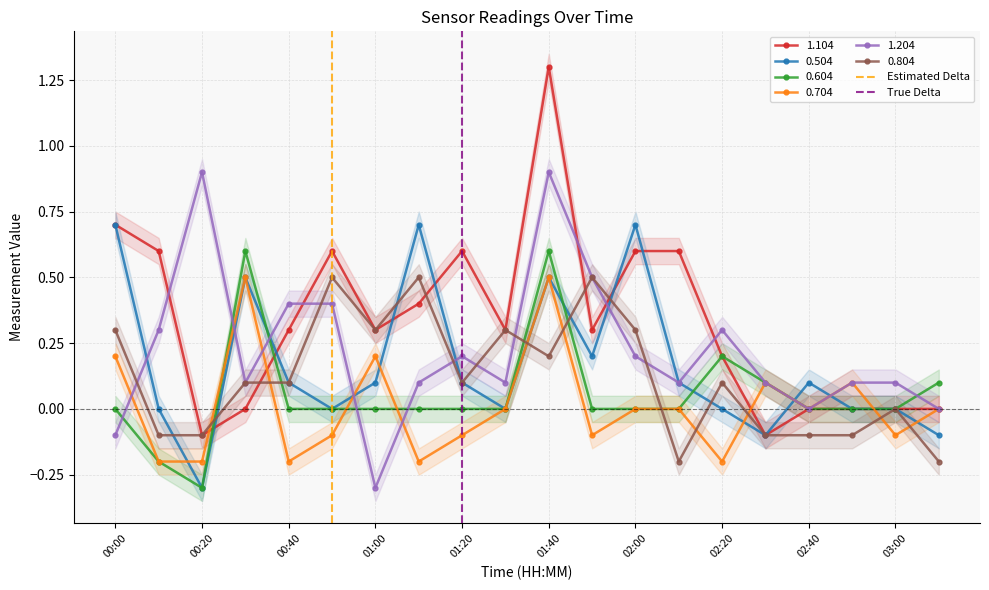

What is the maximum value for 0.704?

0.5